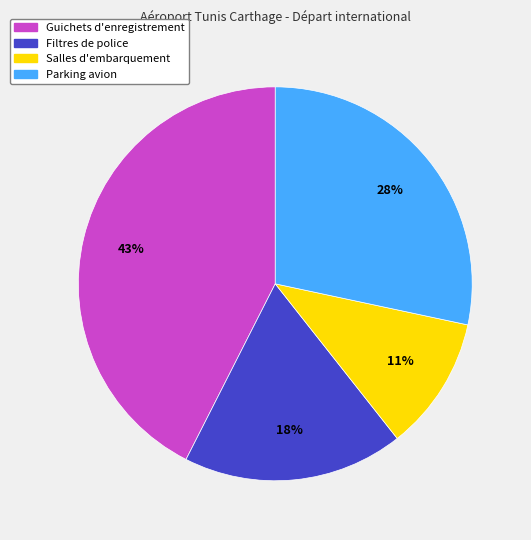

To the nearest percent, what portion does Salles d'embarquement represent?

11%